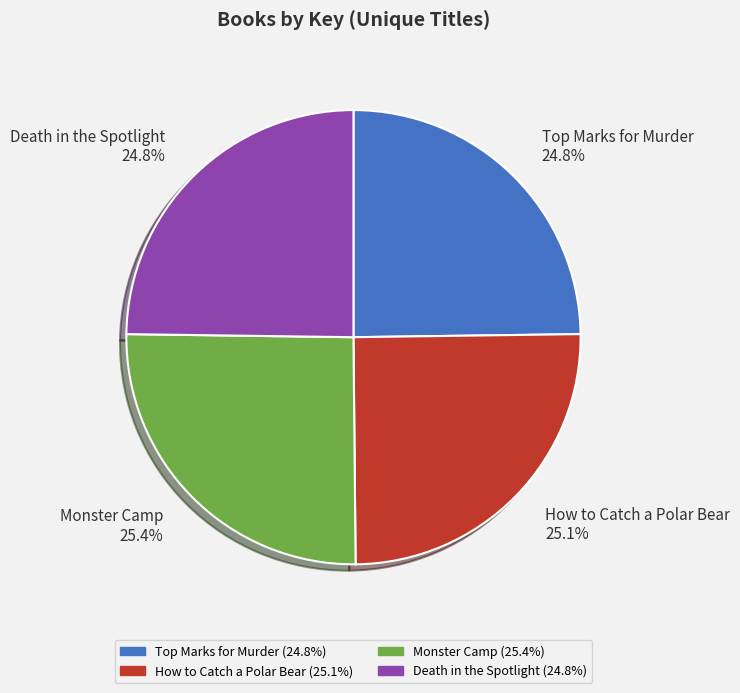

To the nearest percent, what is the difference between the largest and smallest slice percentages?

1%